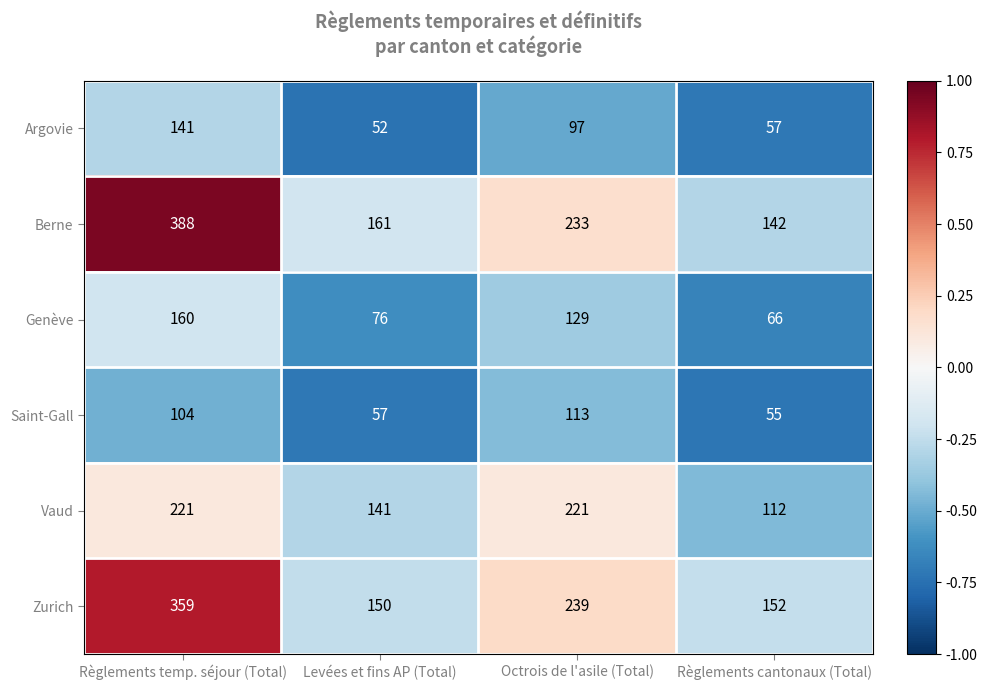

Reading left to right, list all the values displayed in this chart.

Argovie: 141	52	97	57
Berne: 388	161	233	142
Genève: 160	76	129	66
Saint-Gall: 104	57	113	55
Vaud: 221	141	221	112
Zurich: 359	150	239	152